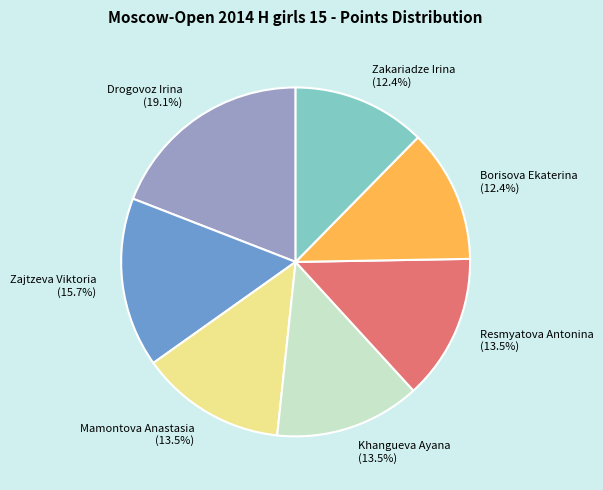

Between Zakariadze Irina (12.4%) and Drogovoz Irina (19.1%), which is larger?

Drogovoz Irina (19.1%)